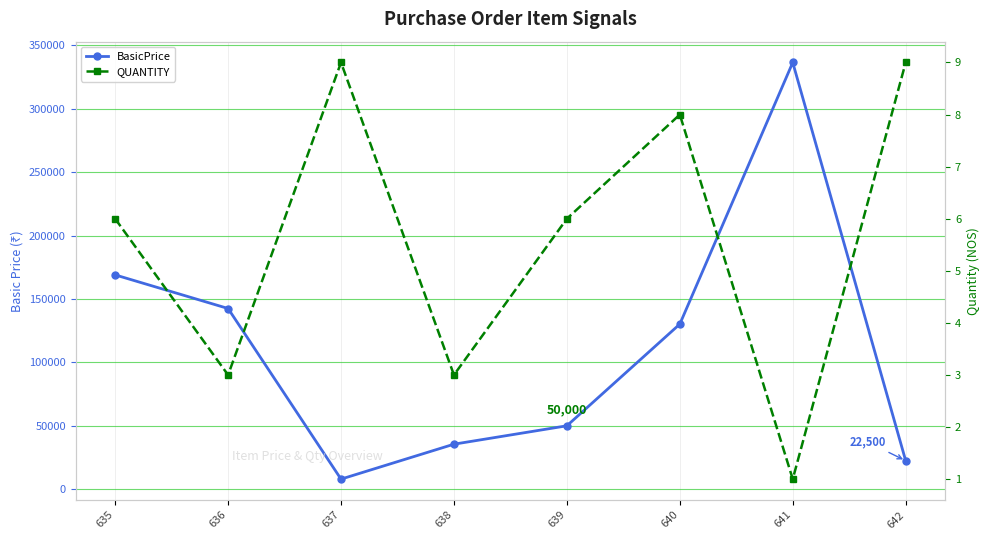

True or false: QUANTITY and BasicPrice cross at least once.

False